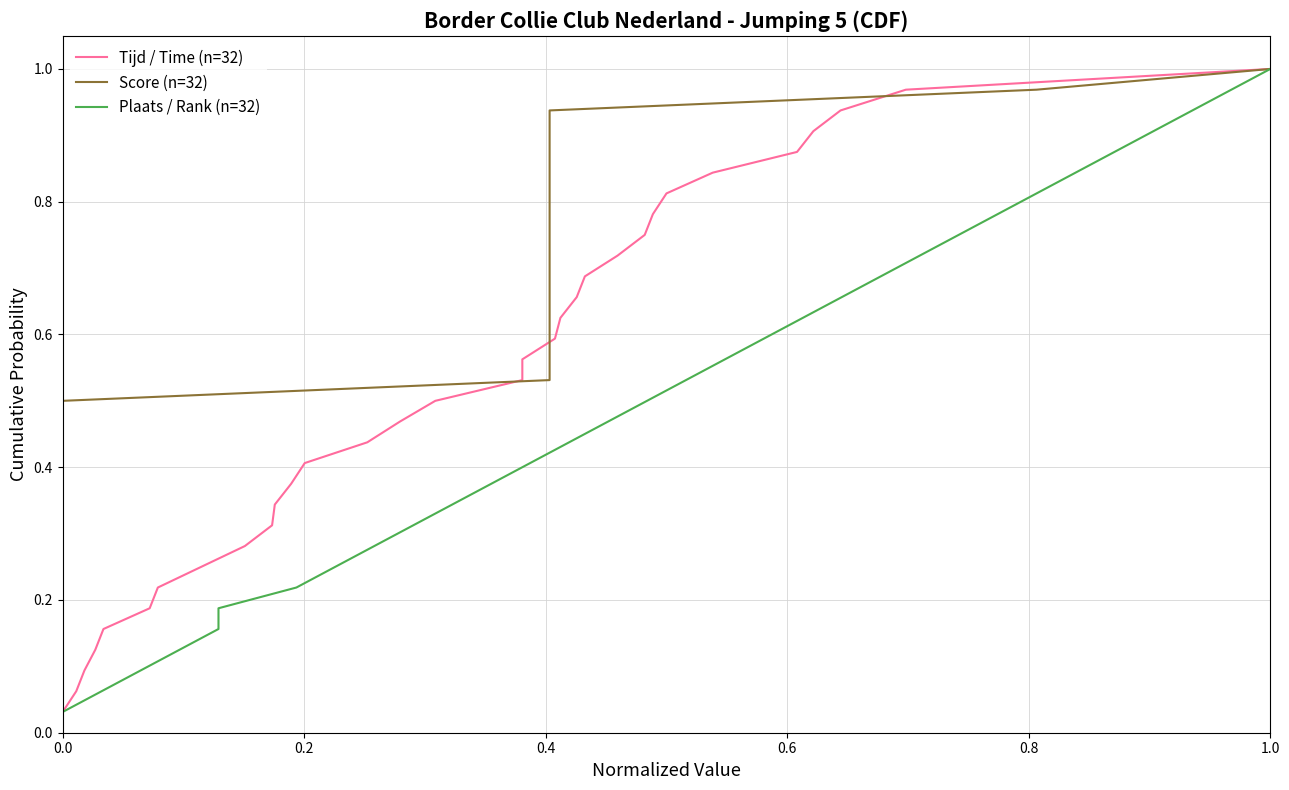

Between 0.6 and 31, which series saw the biggest shift?

Tijd / Time (n=32)